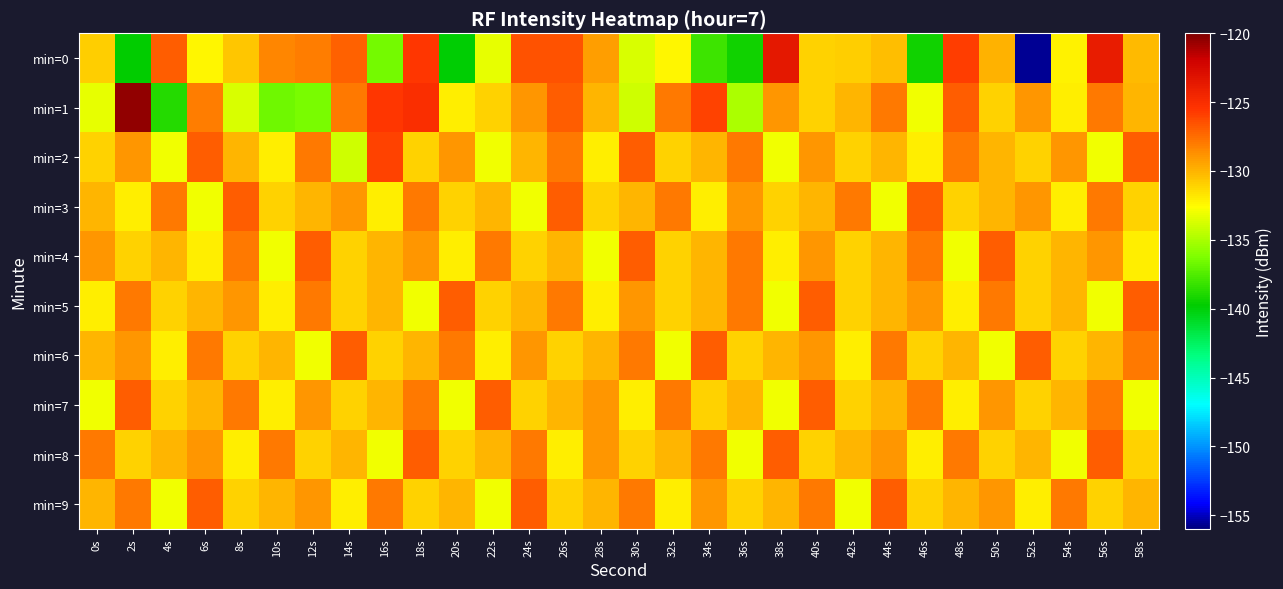

What is the minimum value shown in the chart?

-155.7